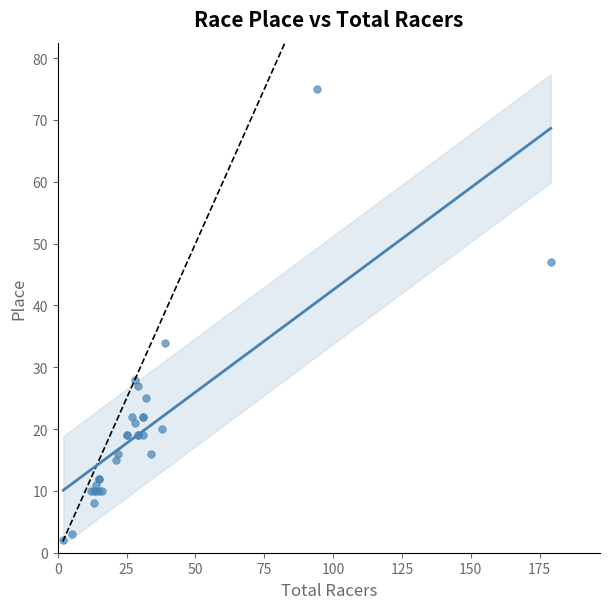

What Y value in the scatter plot is closest to 38?

34